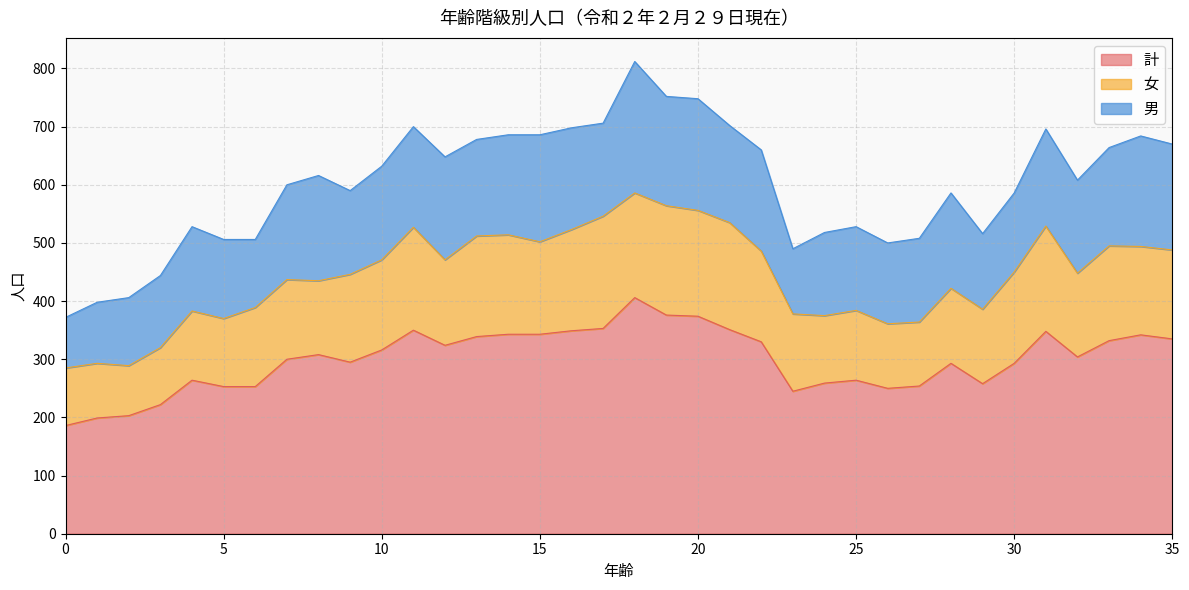

Rank the series by their maximum value, from lowest to highest.

女, 男, 計